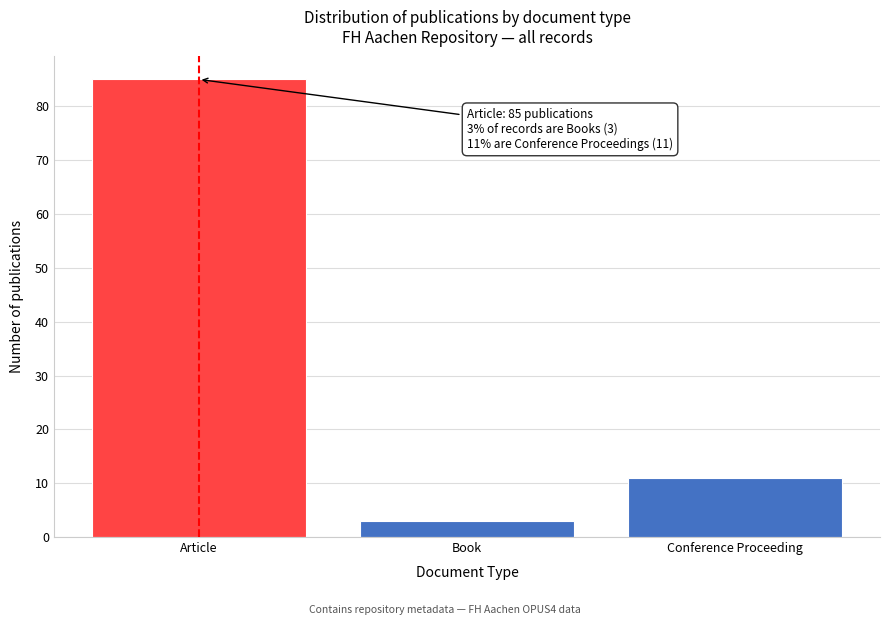

Reading right to left, list all the values displayed in this chart.

Conference Proceeding=11	Book=3	Article=85